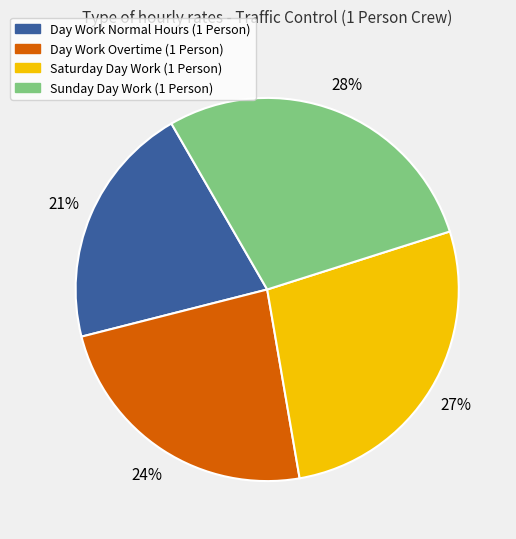

How many slices are in this pie chart?

4